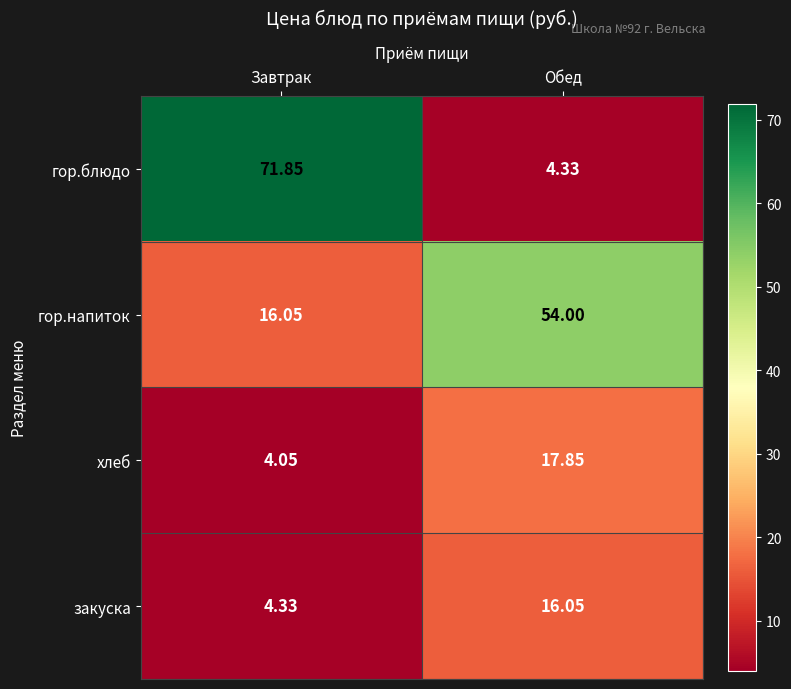

List the labels in order of гор.блюдо value, smallest first.

Обед, Завтрак